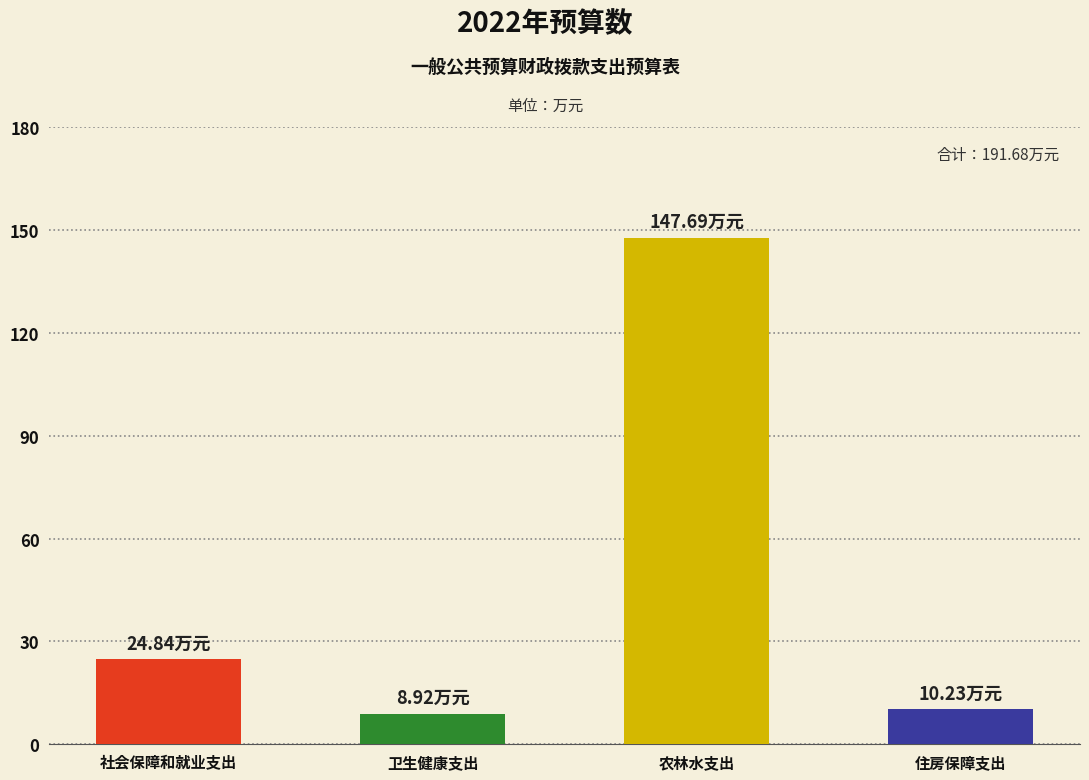

How many bars are there in total?

4